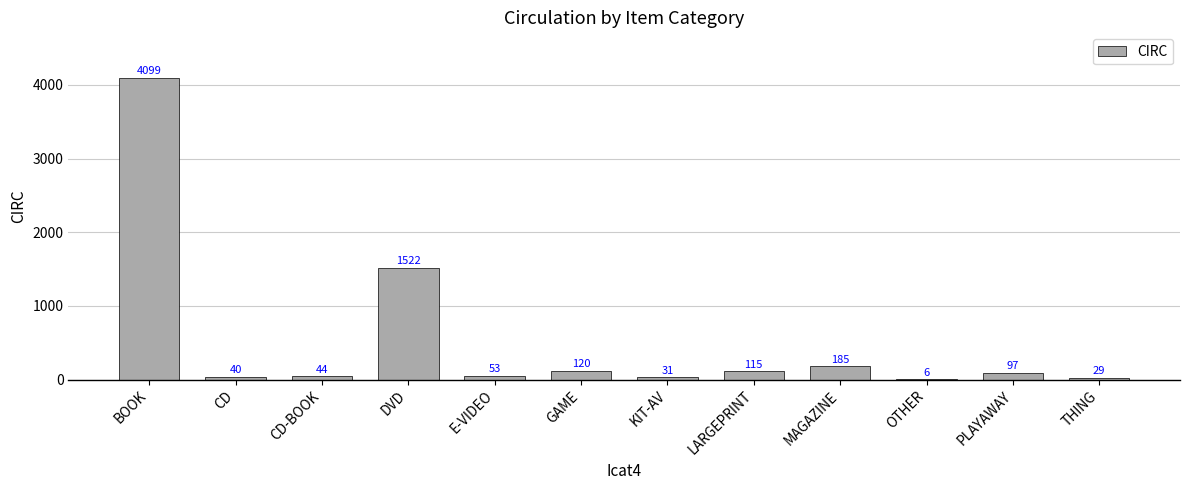

The value at LARGEPRINT is 115. True or false?

True